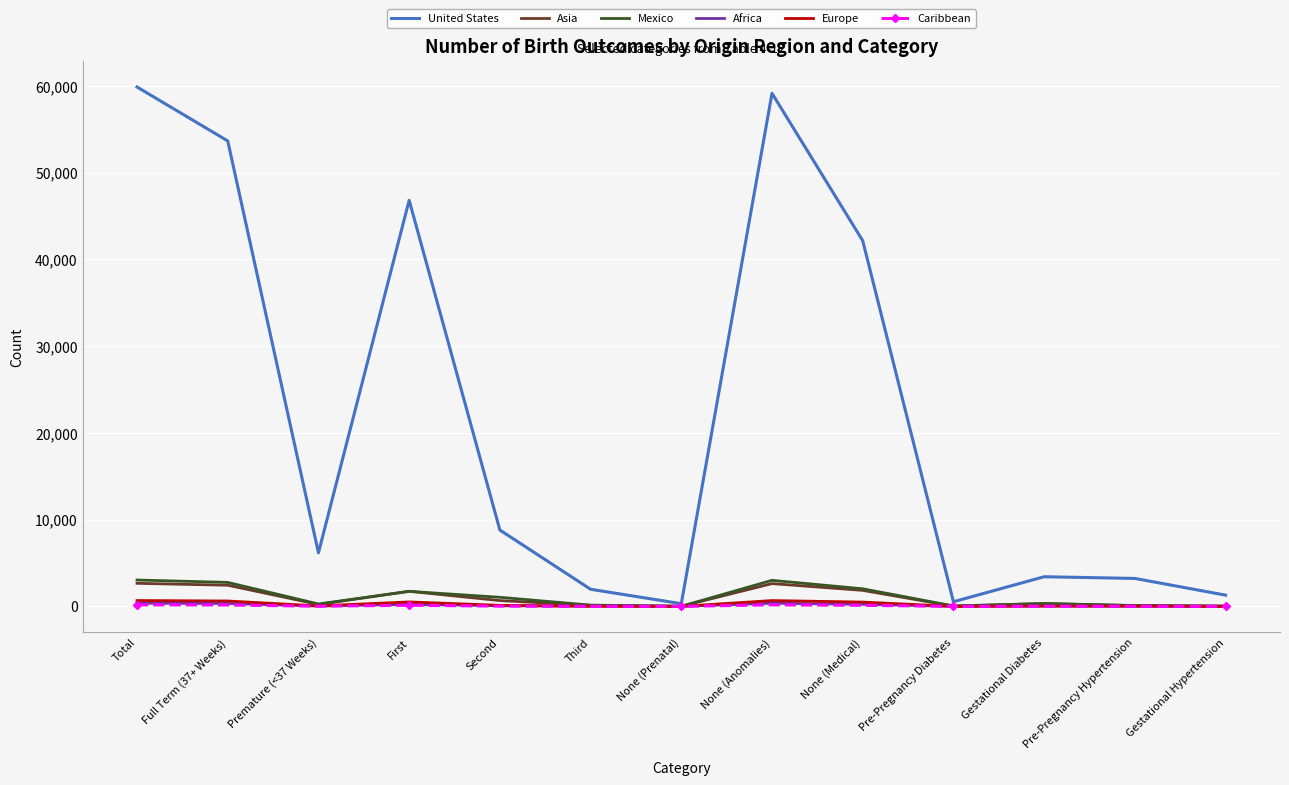

What is the difference between the Asia values at Full Term (37+ Weeks) and Premature (<37 Weeks)?

2215